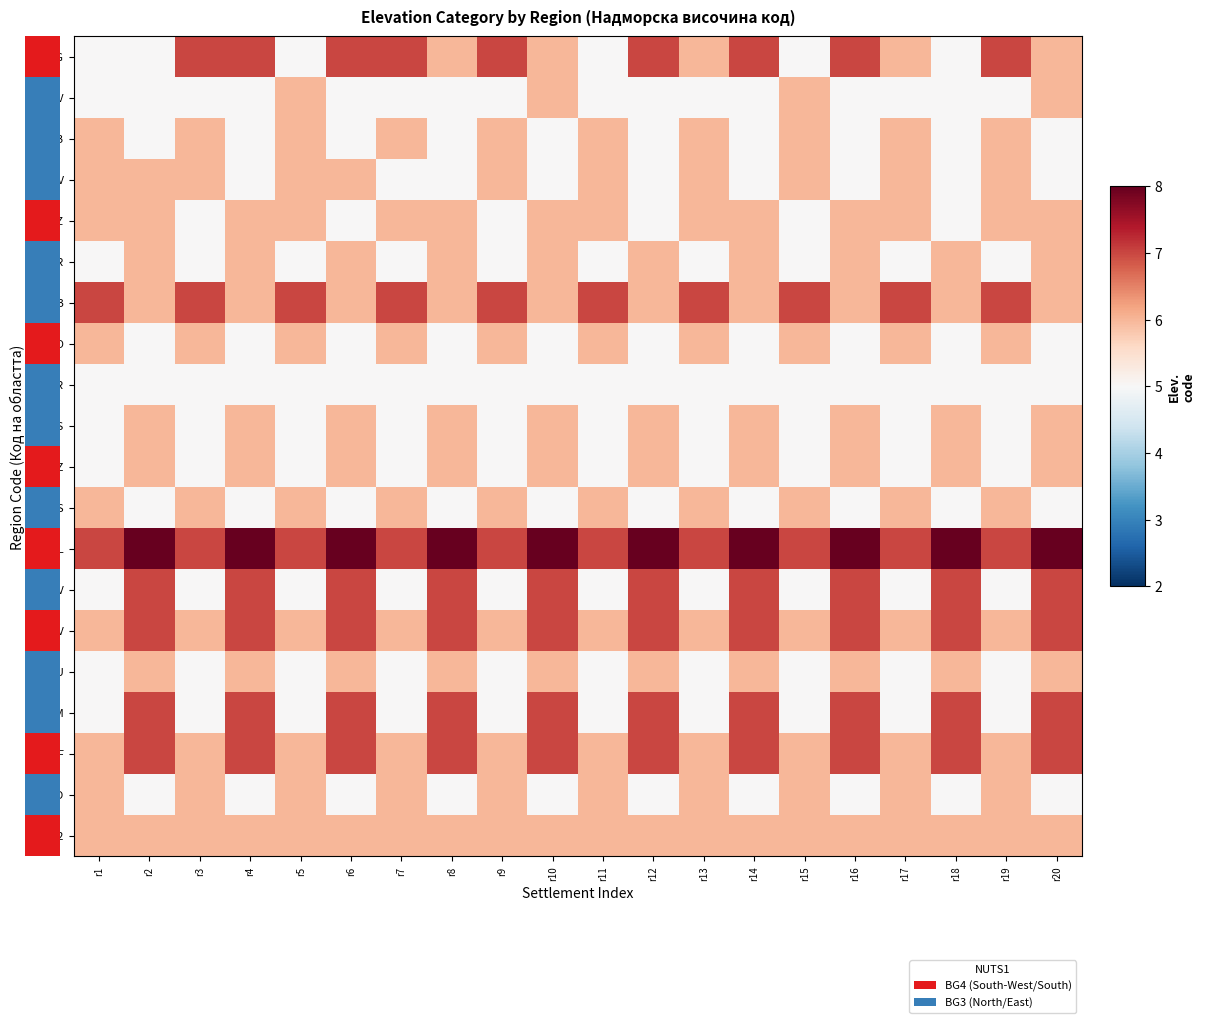

True or false: TGV has a value of 4 at r14.

False